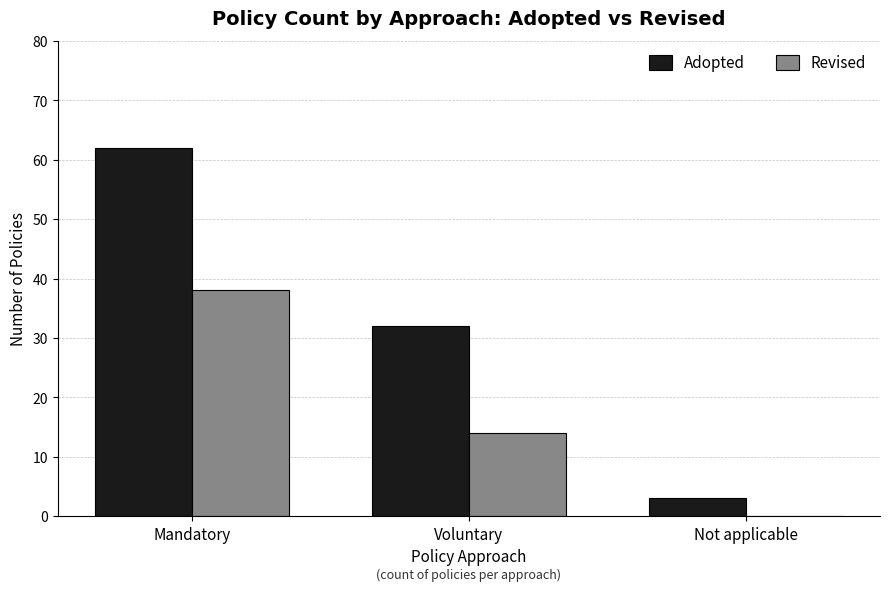

Are the bars grouped side by side (vs. stacked)?

Yes